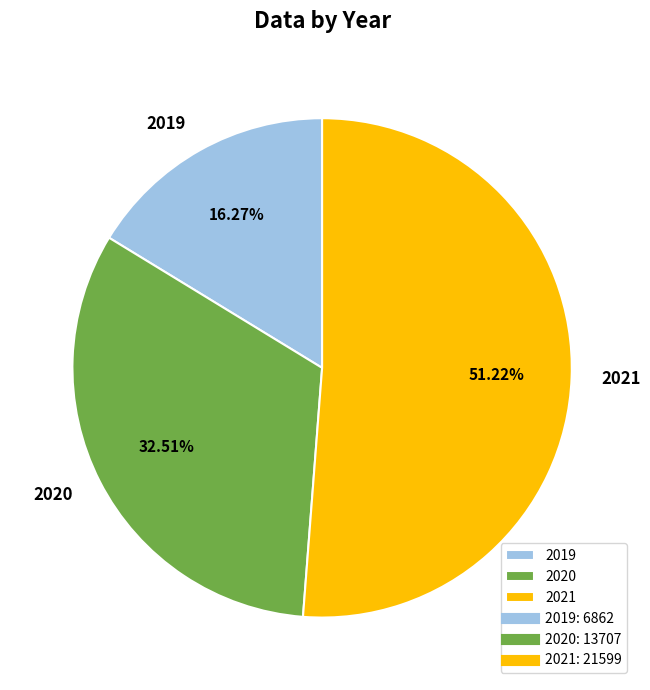

What percentage is the 2021 slice, to the nearest percent?

51%